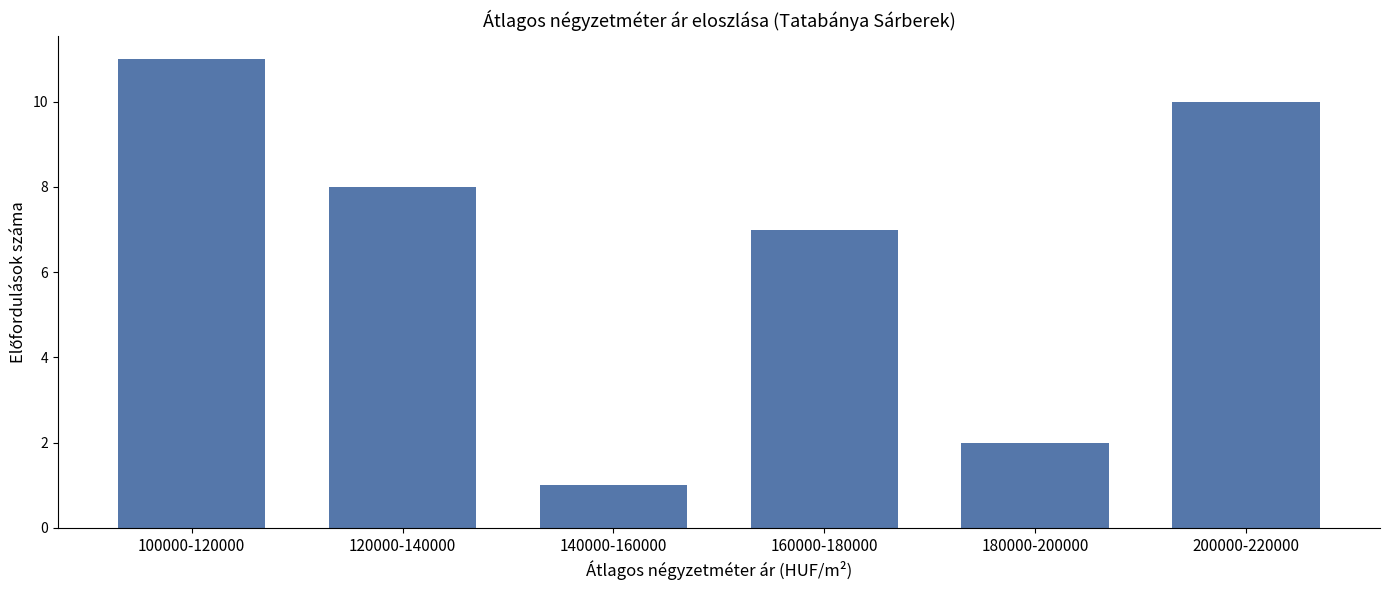

Reading left to right, what are all the values shown in this chart?

11	8	1	7	2	10